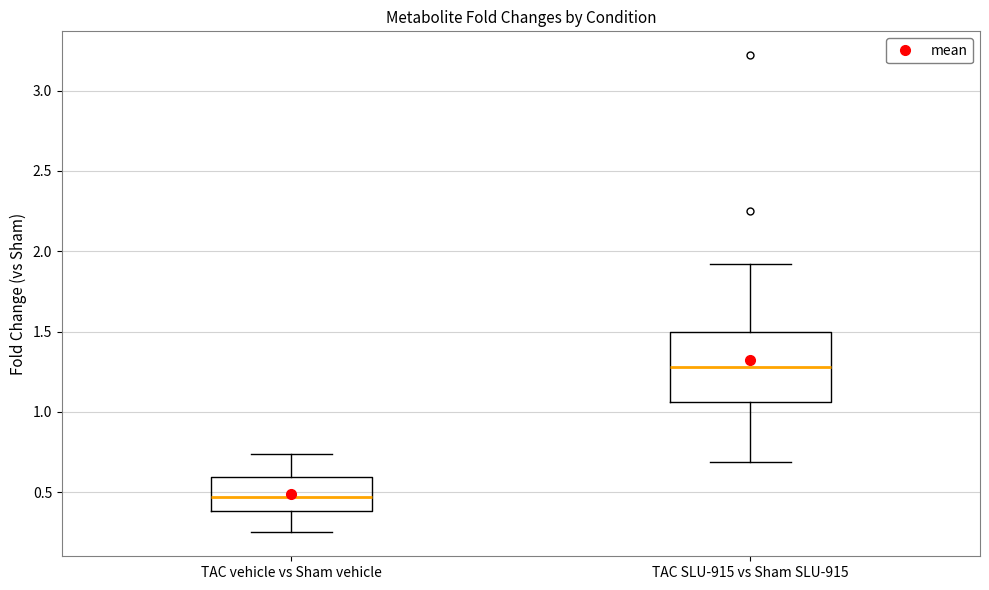

Comparing the boxes themselves (not the whiskers), which one is the tallest?

TAC SLU-915 vs Sham SLU-915